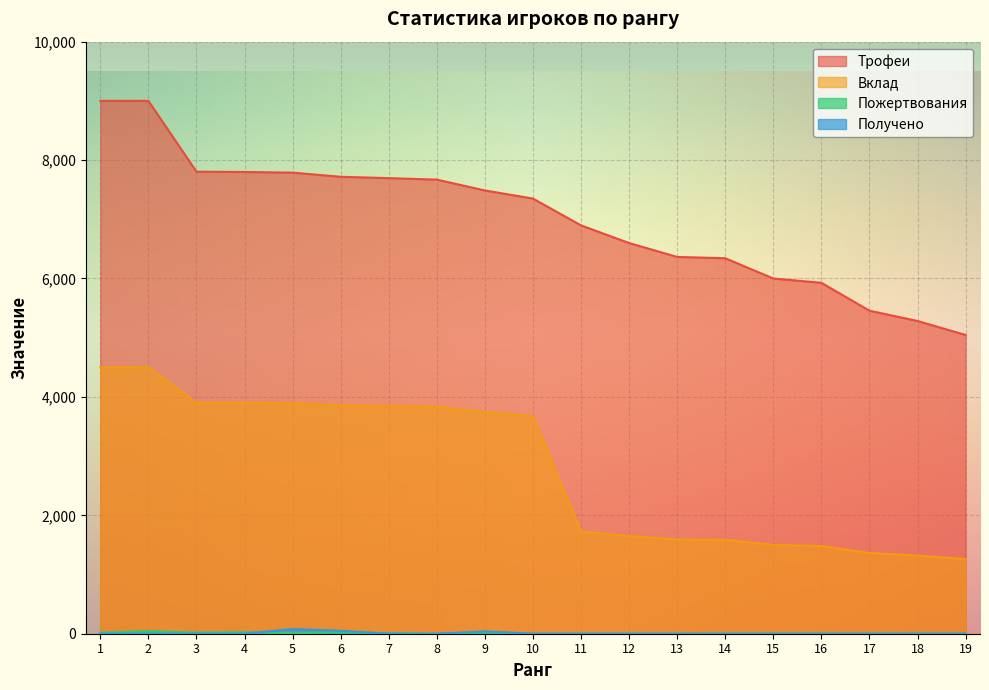

Reading right to left, extract all data points from this chart.

Трофеи: 19=5046	18=5282	17=5456	16=5927	15=6000	14=6342	13=6364	12=6599	11=6897	10=7350	9=7487	8=7670	7=7695	6=7718	5=7788	4=7799	3=7804	2=9000	1=9000
Вклад: 19=1261	18=1320	17=1364	16=1481	15=1500	14=1585	13=1591	12=1649	11=1724	10=3675	9=3743	8=3835	7=3847	6=3859	5=3894	4=3899	3=3902	2=4500	1=4500
Пожертвования: 19=0	18=0	17=0	16=0	15=0	14=0	13=0	12=0	11=0	10=0	9=24	8=0	7=10	6=24	5=8	4=26	3=18	2=44	1=16
Получено: 19=0	18=0	17=0	16=0	15=0	14=0	13=0	12=0	11=0	10=0	9=40	8=0	7=0	6=50	5=80	4=0	3=0	2=0	1=0